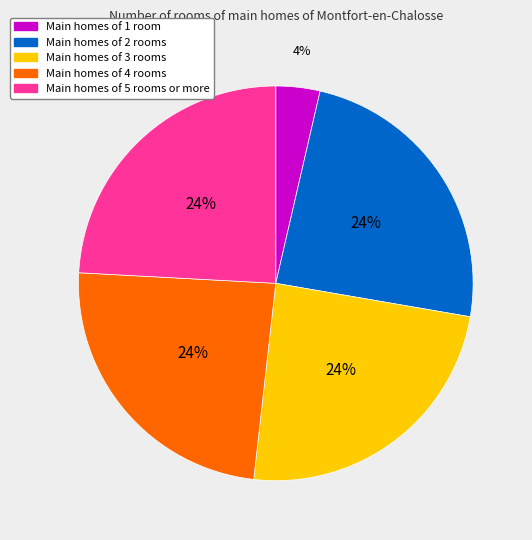

How many slices are in this pie chart?

5